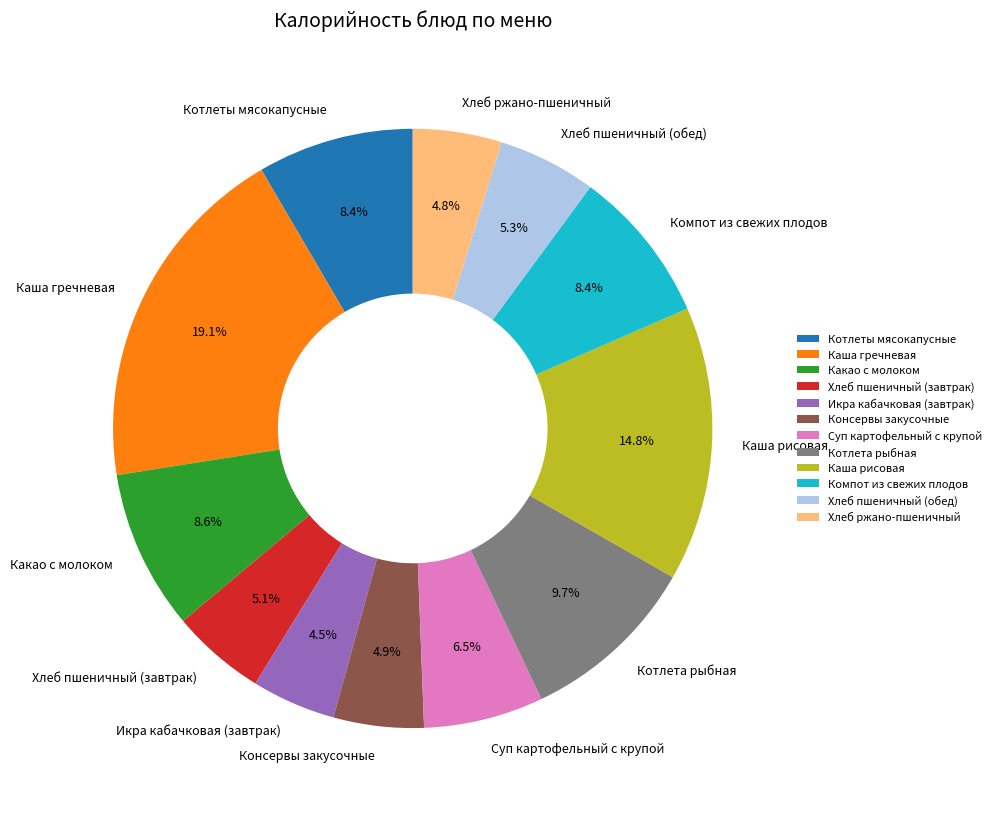

Approximately how many times larger is the value at Какао с молоком compared to Суп картофельный с крупой?

1.3